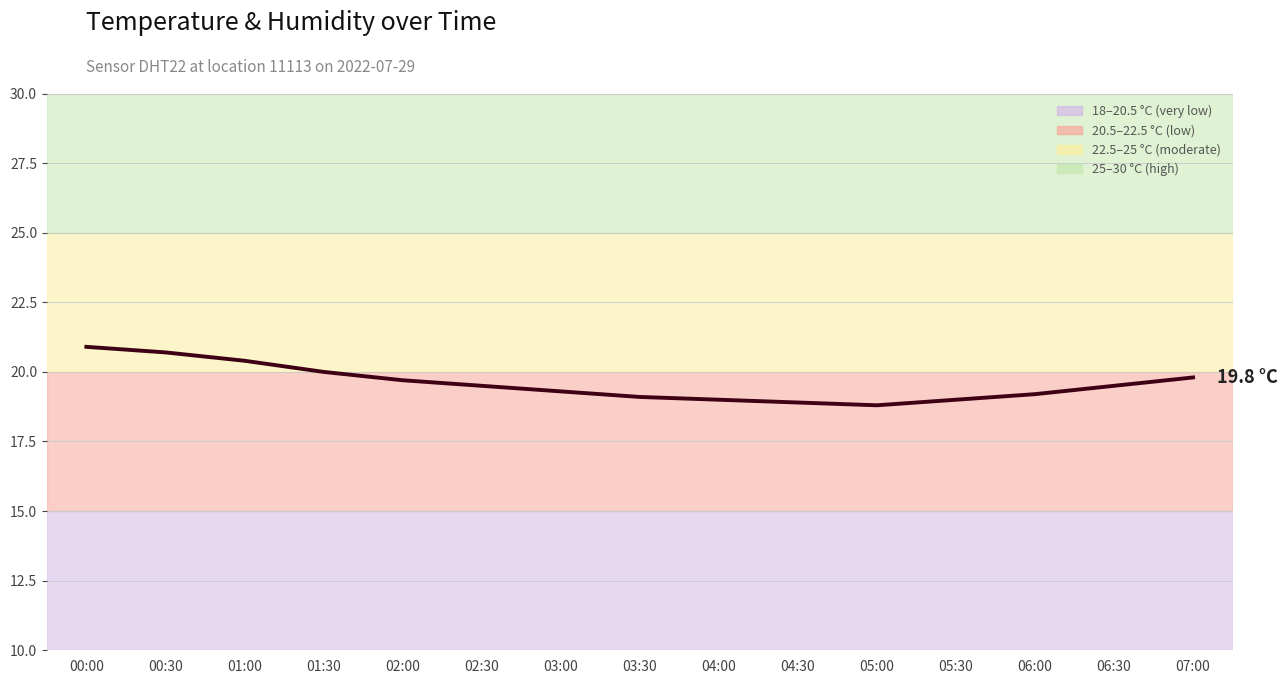

Which category has the highest value across all series?

00:00